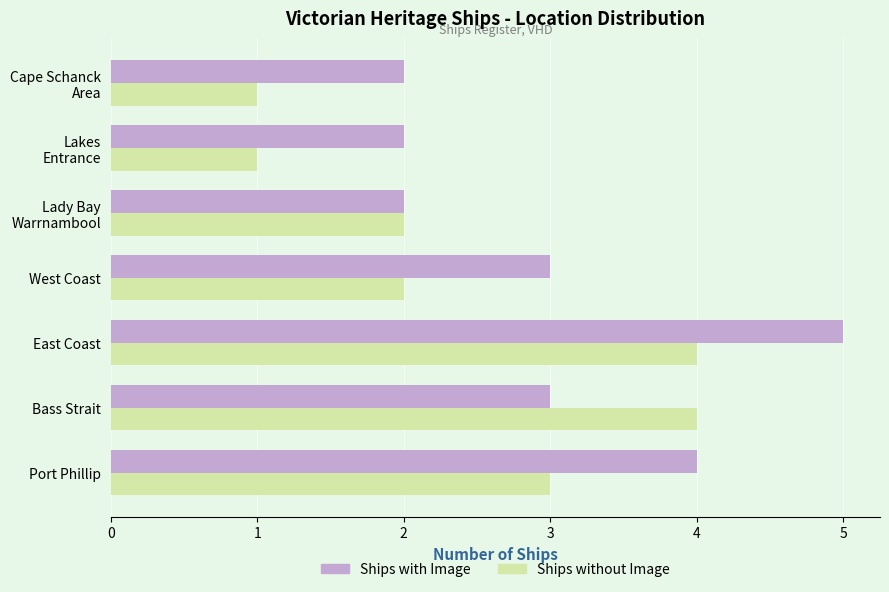

Which series has the largest total across all categories?

Ships with Image